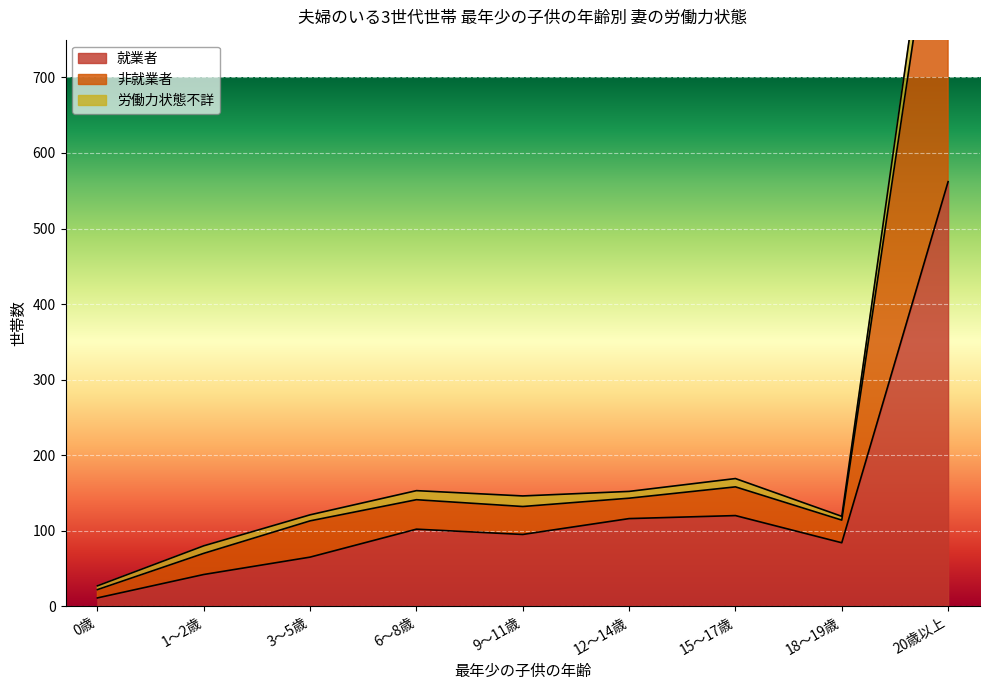

Which has a higher value, 6～8歳 or 0歳?

6～8歳